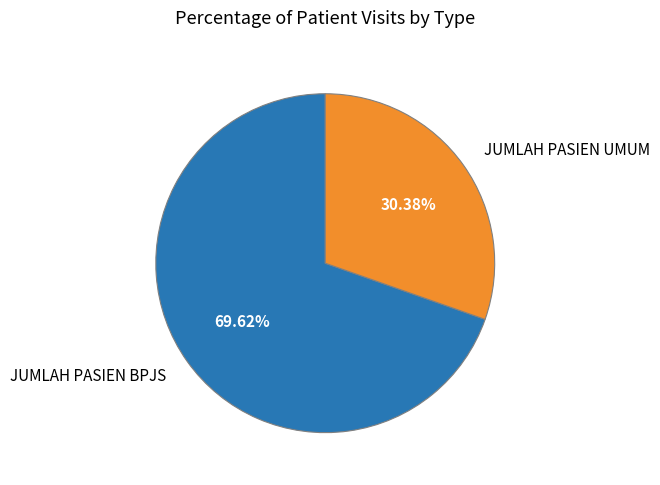

To the nearest percent, what percentage of the pie is JUMLAH PASIEN UMUM?

30%